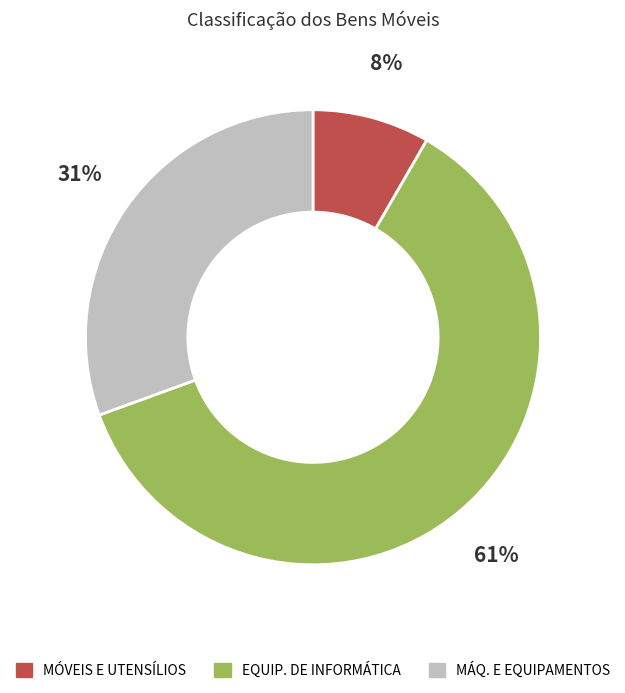

Which slice is the largest?

EQUIP. DE INFORMÁTICA